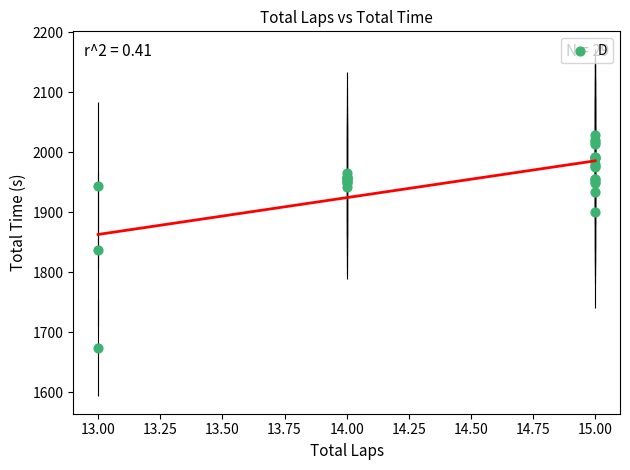

What Y value in the scatter plot is closest to 1850?

1837.7